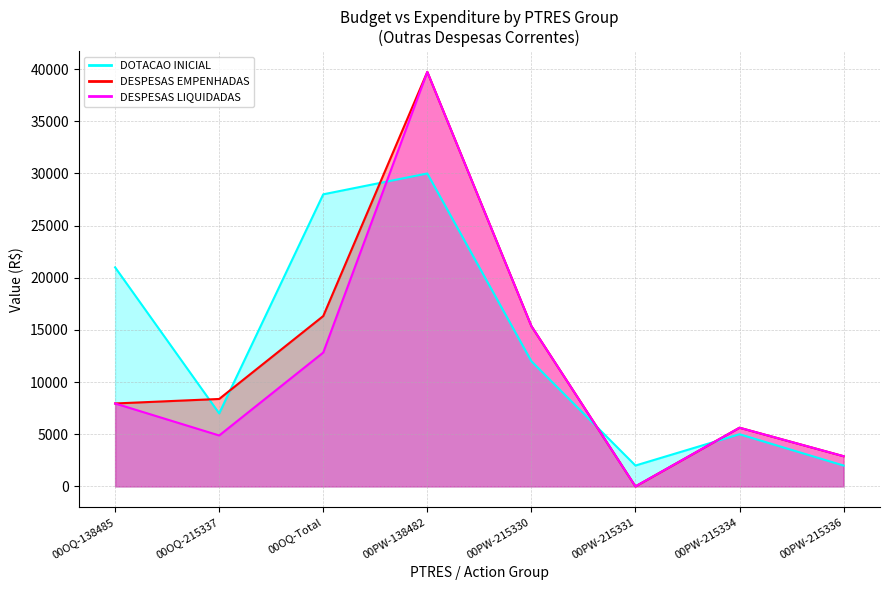

At how many categories does at least one series exceed 16376?

3